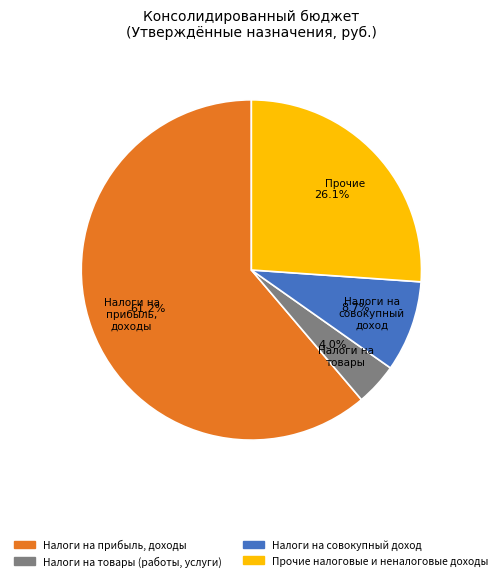

Is there a majority slice in this chart?

Yes